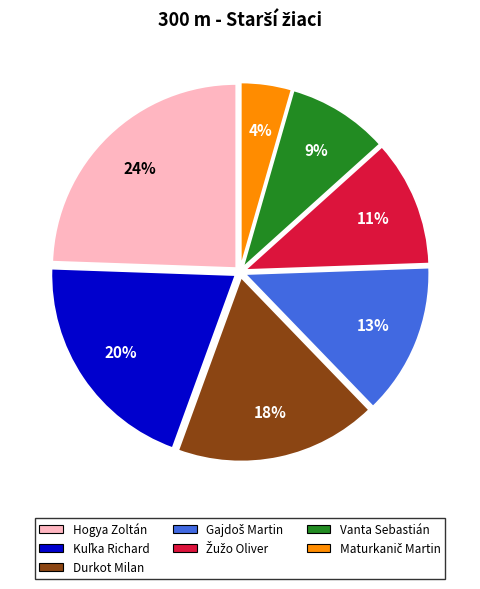

Does Vanta Sebastián account for over 50% of the chart?

No